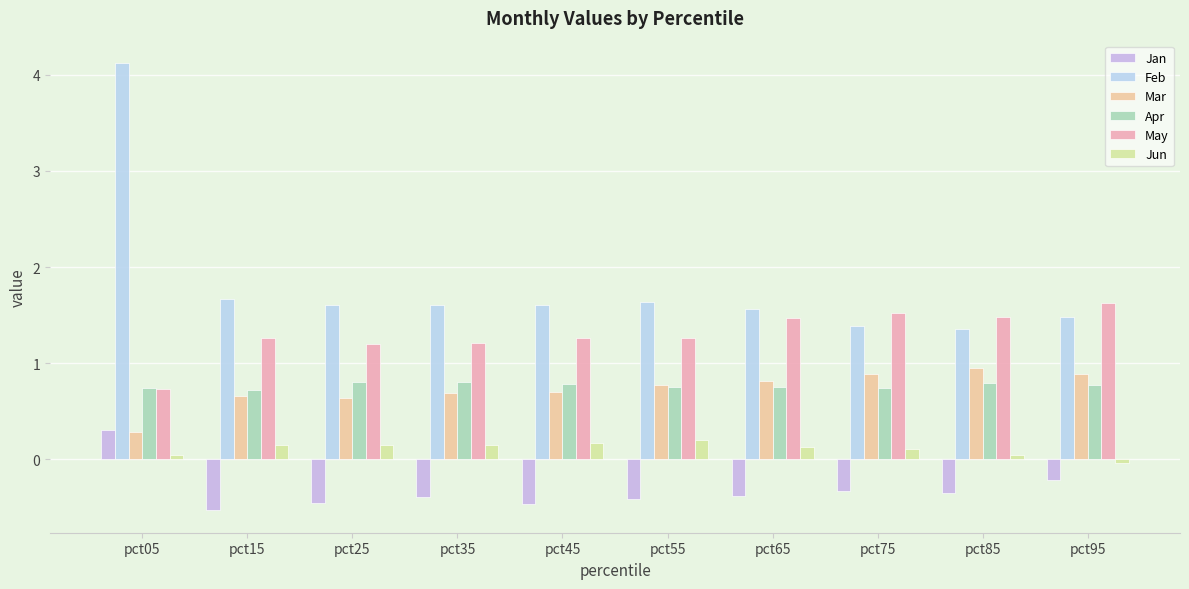

At how many categories does at least one series exceed 0?

10